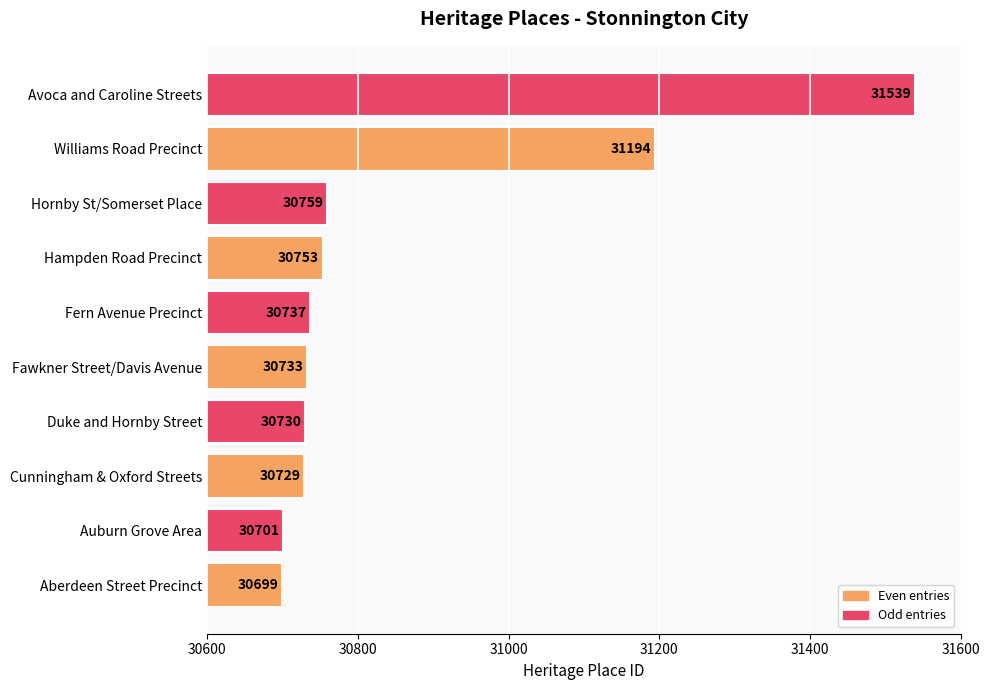

What is the approximate value at Hornby St/Somerset Place, to the nearest 50?

30750